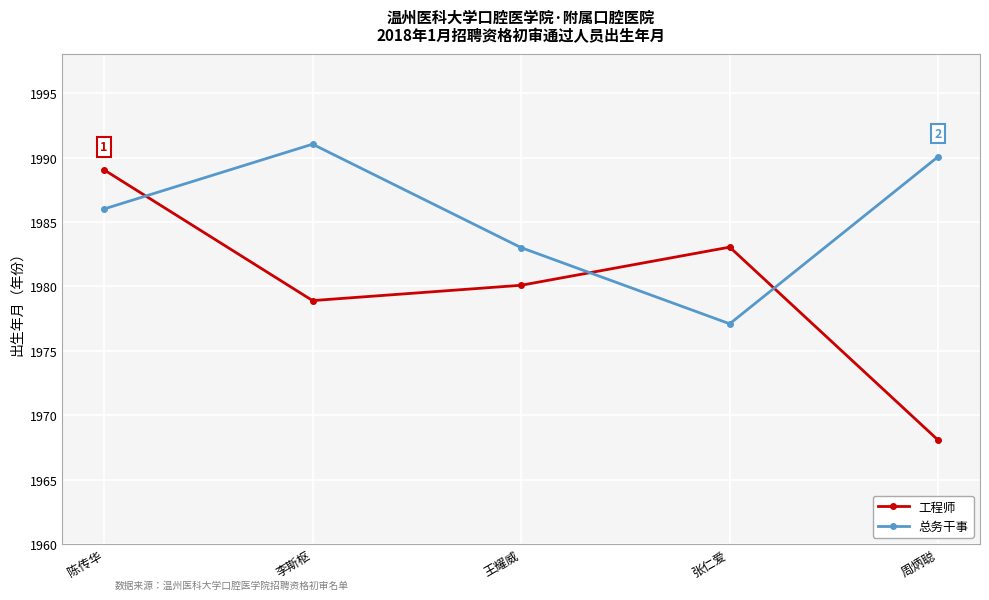

Which label corresponds to the smallest value in the chart?

周炳聪